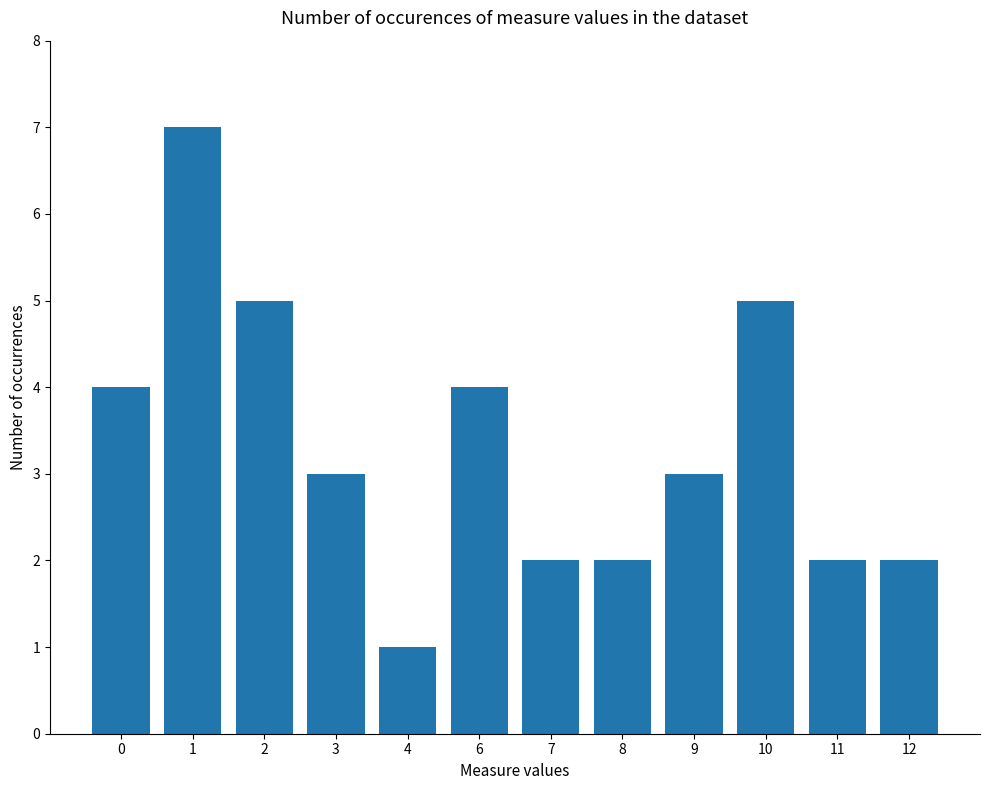

Is it true that the value at 6 is 2?

False